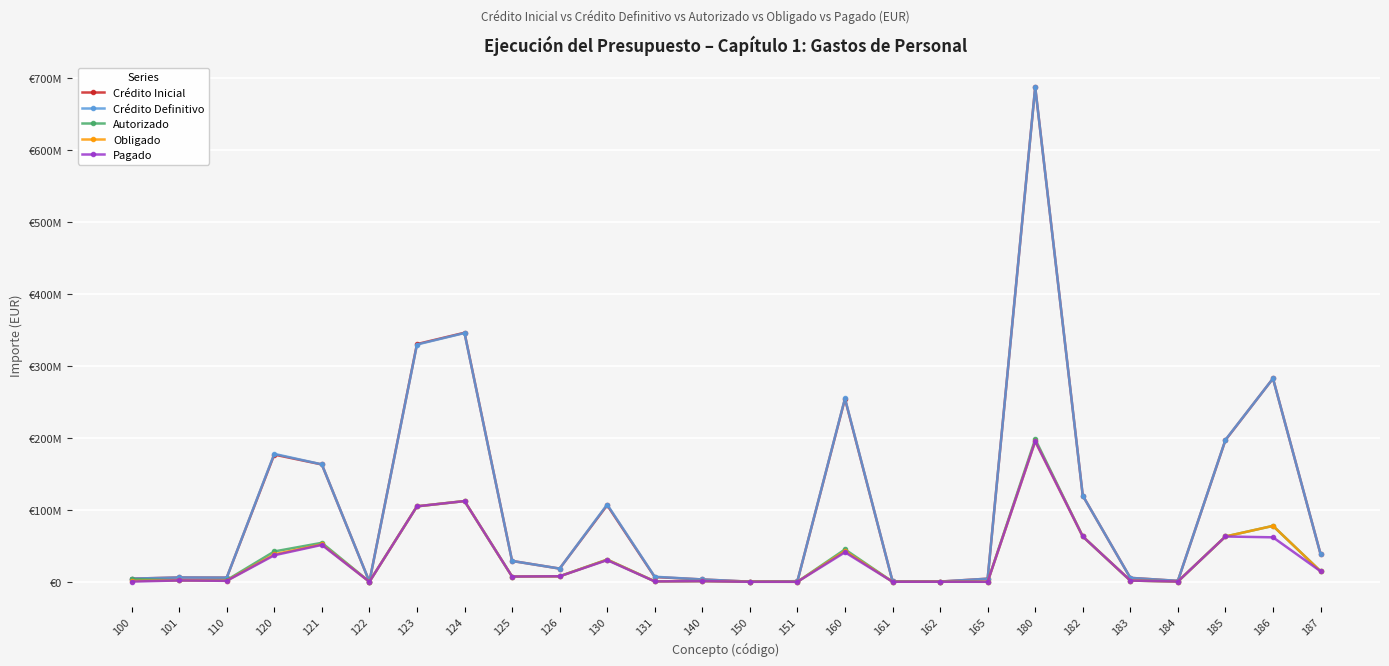

True or false: Autorizado has a value of 13772003.9 at 126.

False